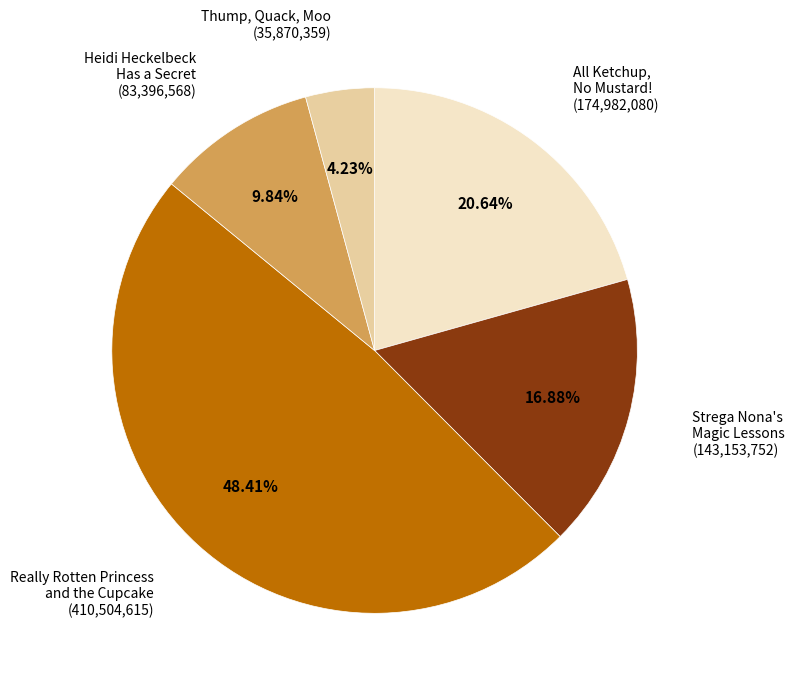

Is there a majority slice in this chart?

No